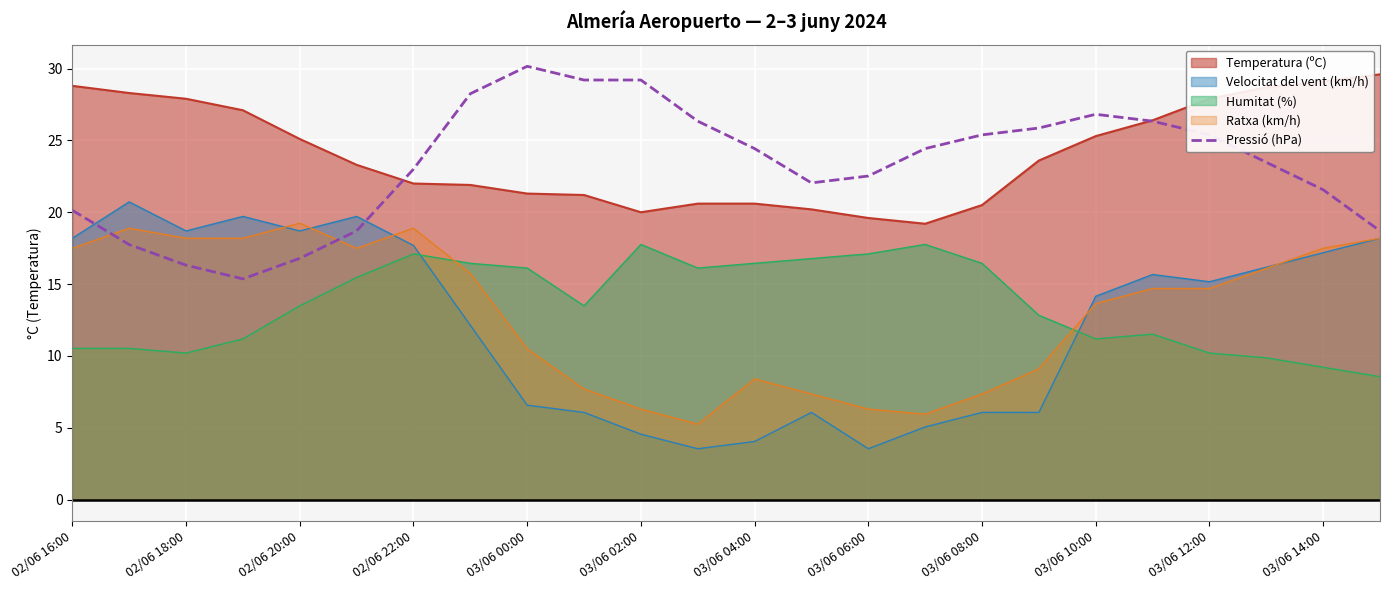

How many lines are shown in the chart?

5